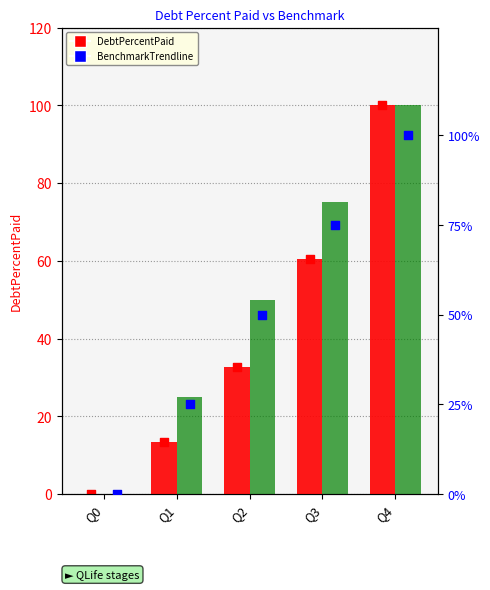

At which category is the sum across all series the highest?

Q4